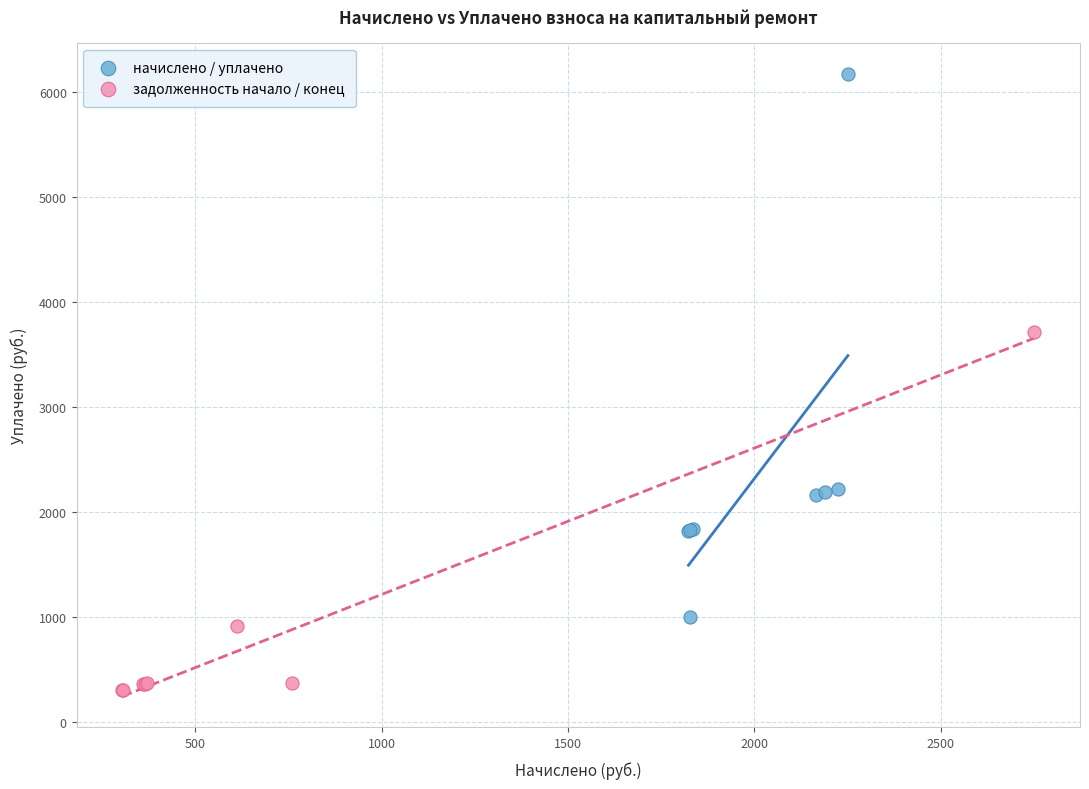

Which series contains the lowest Y value?

задолженность начало / конец